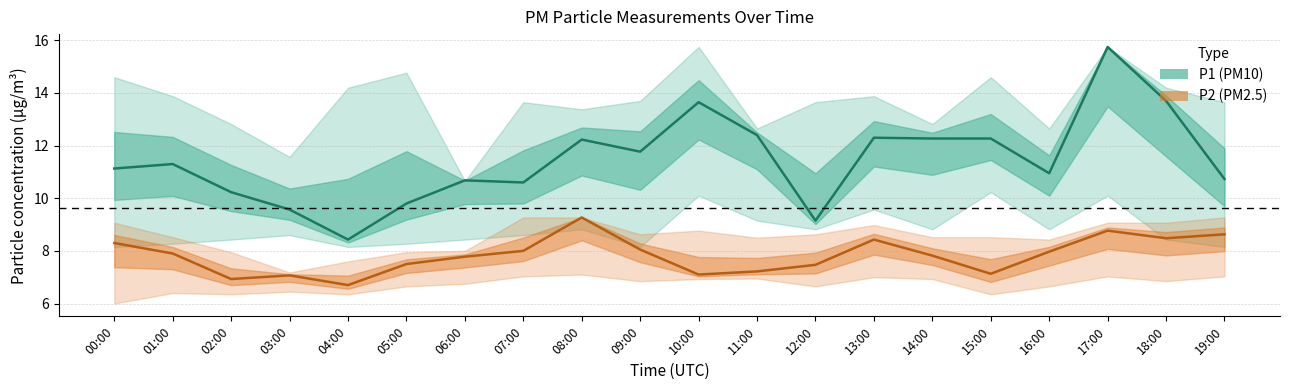

Which category has the lowest value in the P1 (PM10) series?

04:00